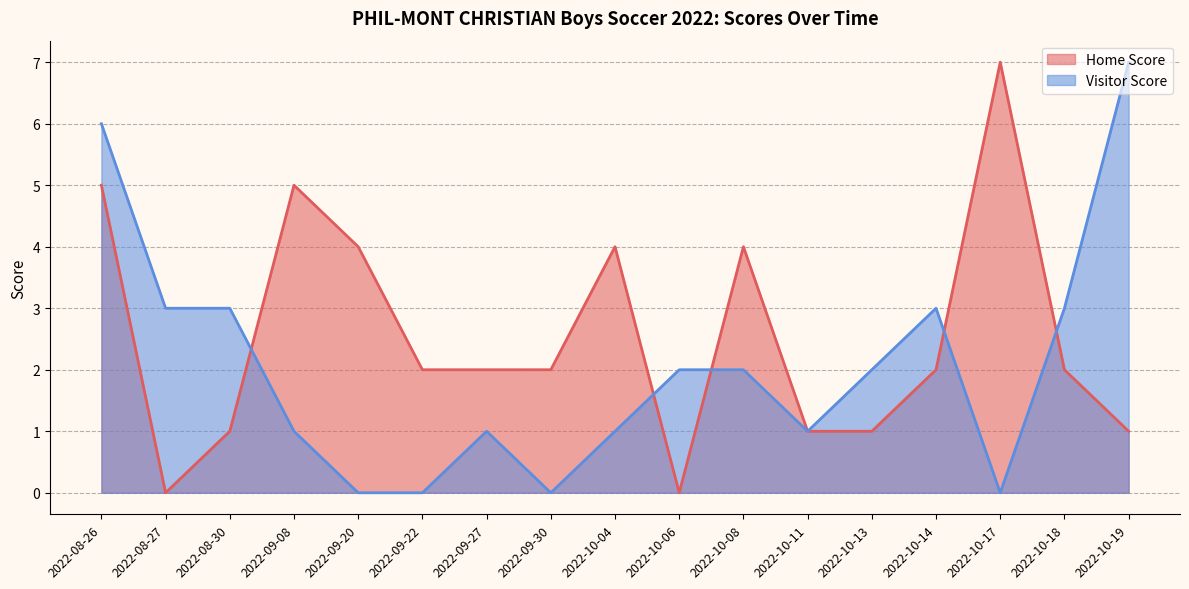

How many lines are shown in the chart?

2